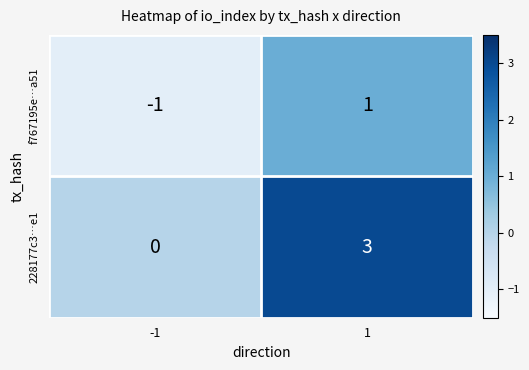

Is it true that 228177c3…e1 equals 0 at -1?

True